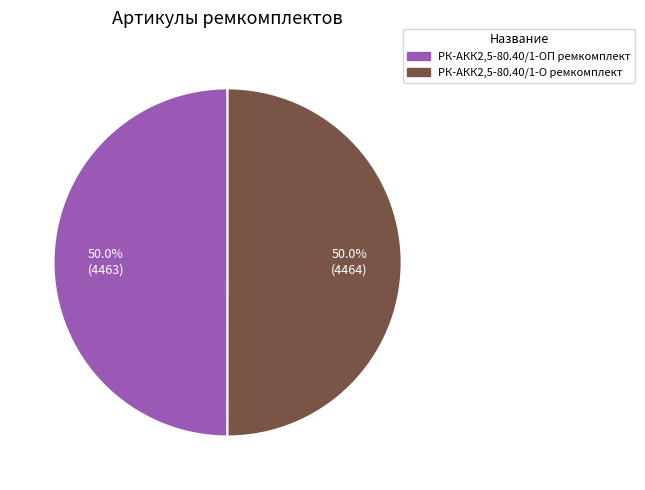

Is the sum of РК-АКК2,5-80.40/1-О ремкомплект and РК-АКК2,5-80.40/1-ОП ремкомплект greater than half?

Yes